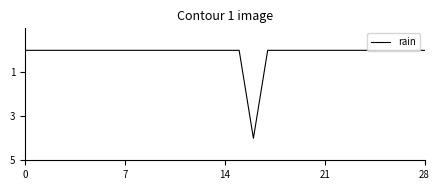

What is the greatest value displayed?

4